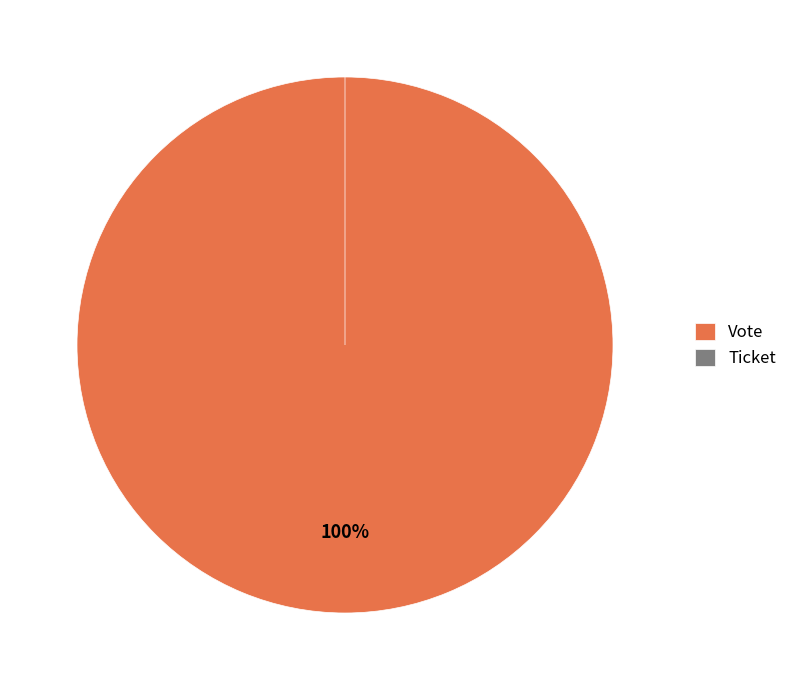

Is it true that Vote is 99% of the pie?

False